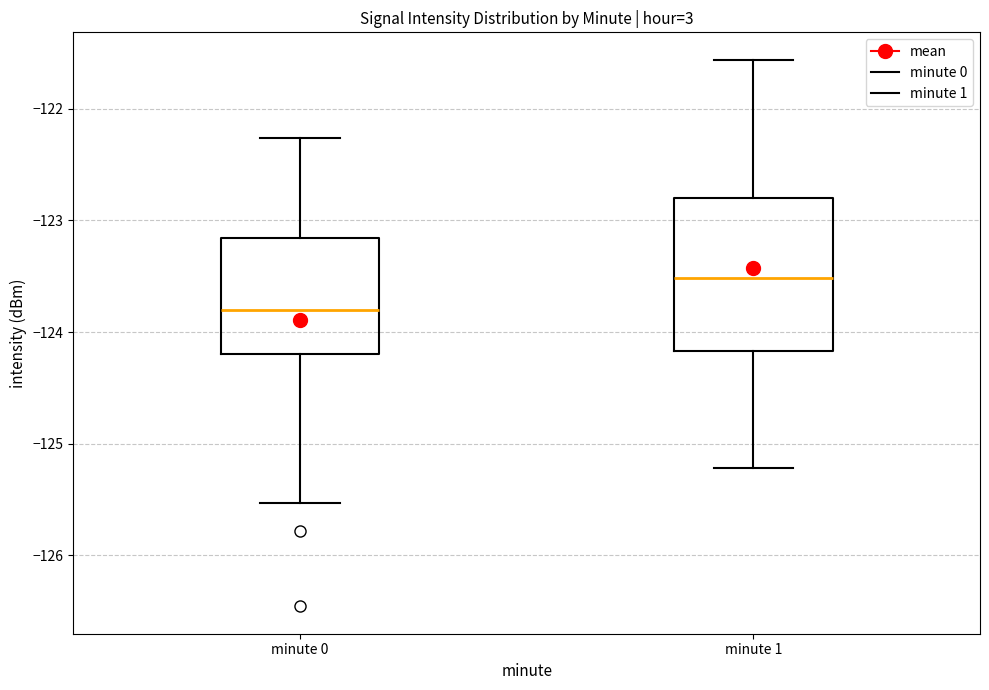

Where is the lower edge of the box for minute 0 on the y-axis? The values are not printed on the chart, so give them approximately, as read against the axis.

-124.2